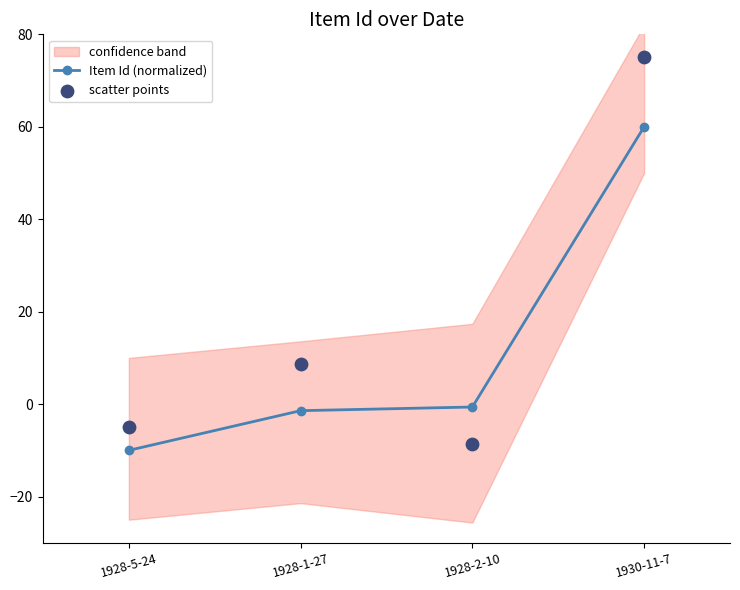

What are all the series names shown in the legend?

Item Id (normalized), scatter points